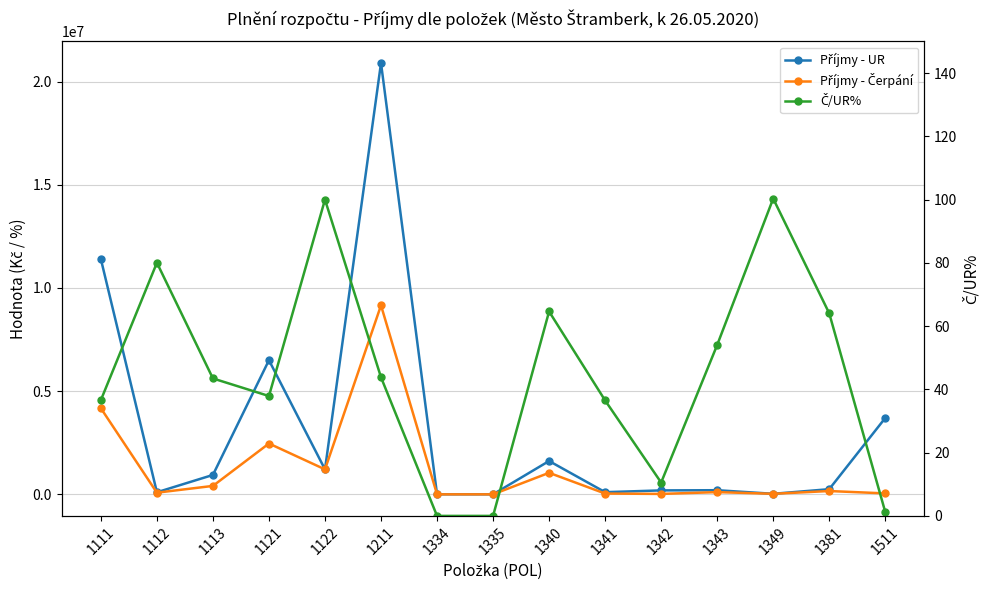

What are all the series names shown in the legend?

Příjmy - UR, Příjmy - Čerpání, Č/UR%